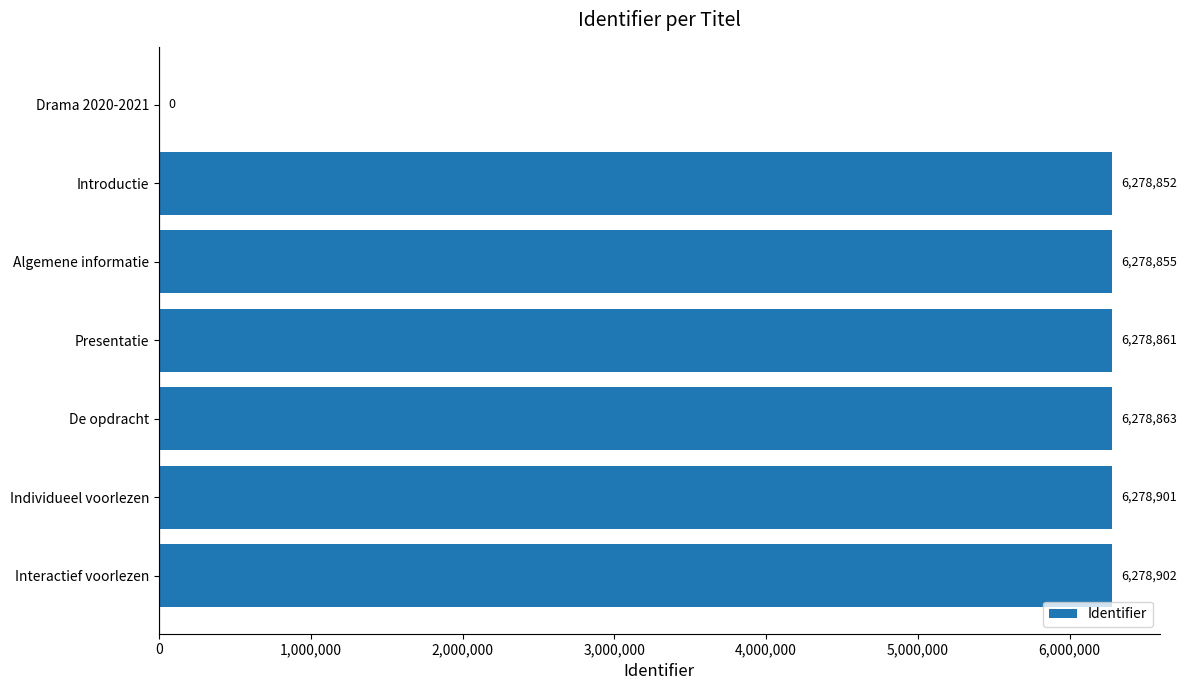

Which category has the highest value across all series?

Interactief voorlezen